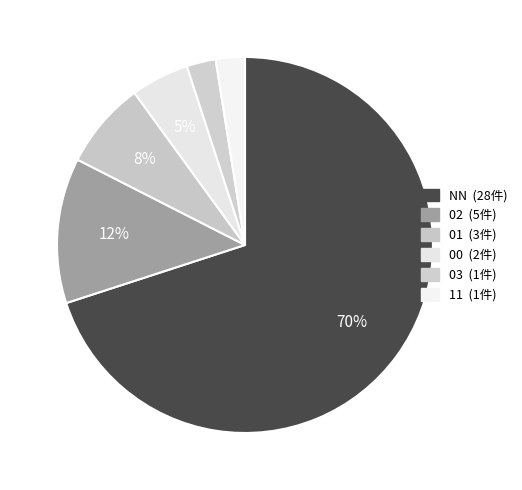

How many slices are in this pie chart?

6